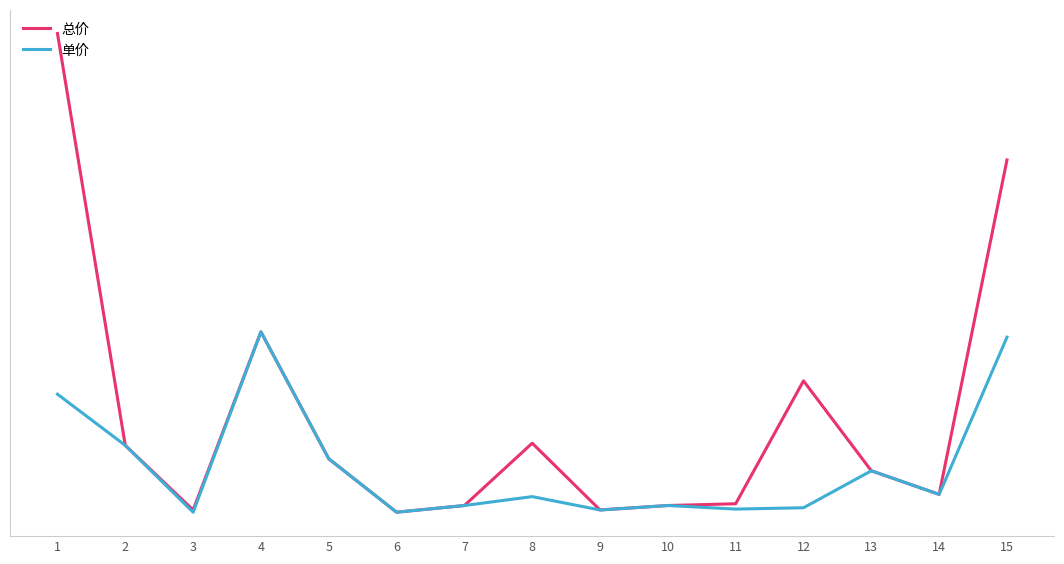

Is this an area chart (filled region under the line)?

No